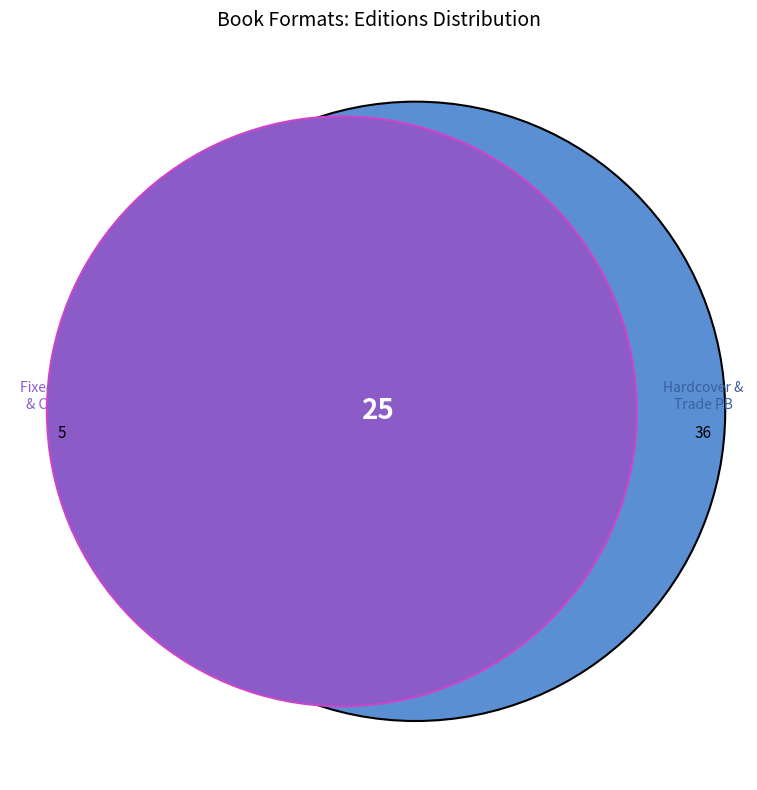

The Fixed Layout eBook slice represents 15% of the pie. True or false?

False